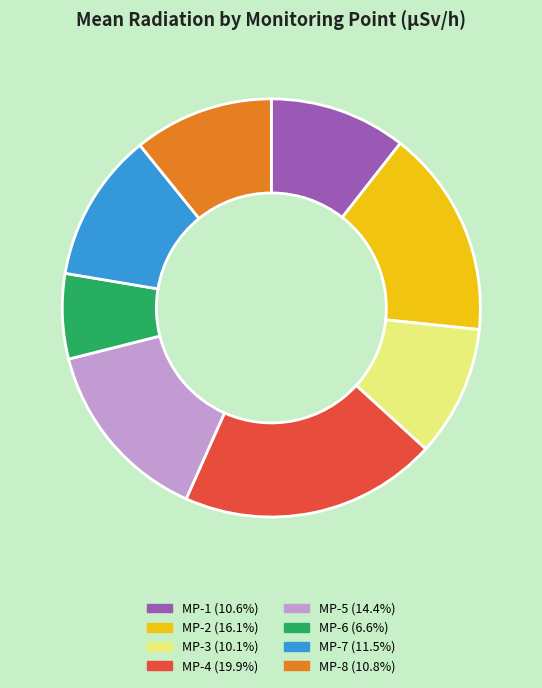

Is there any slice that represents more than half of the pie?

No